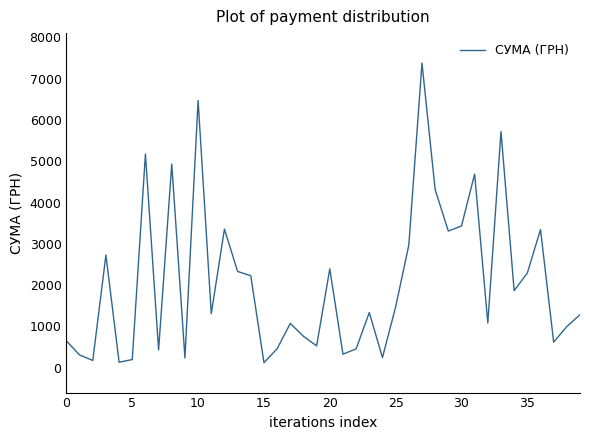

What is the difference between the maximum and minimum values?

7249.8